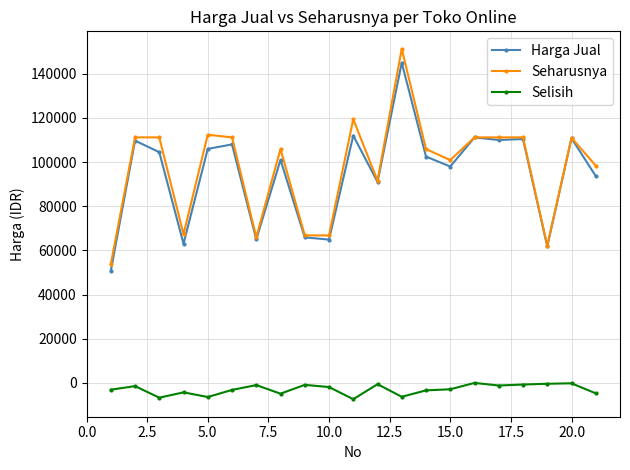

What is the difference between the maximum and second lowest values in the Harga Jual series?

83200